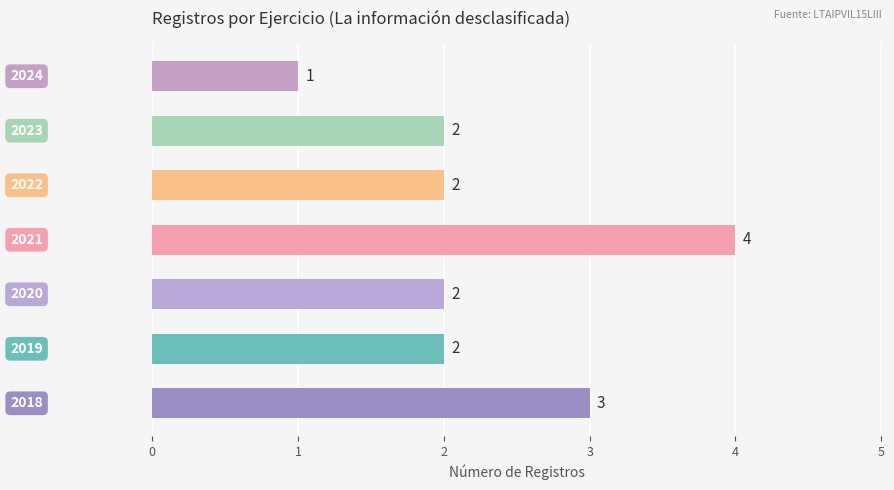

How many values are between 2 and 3?

5